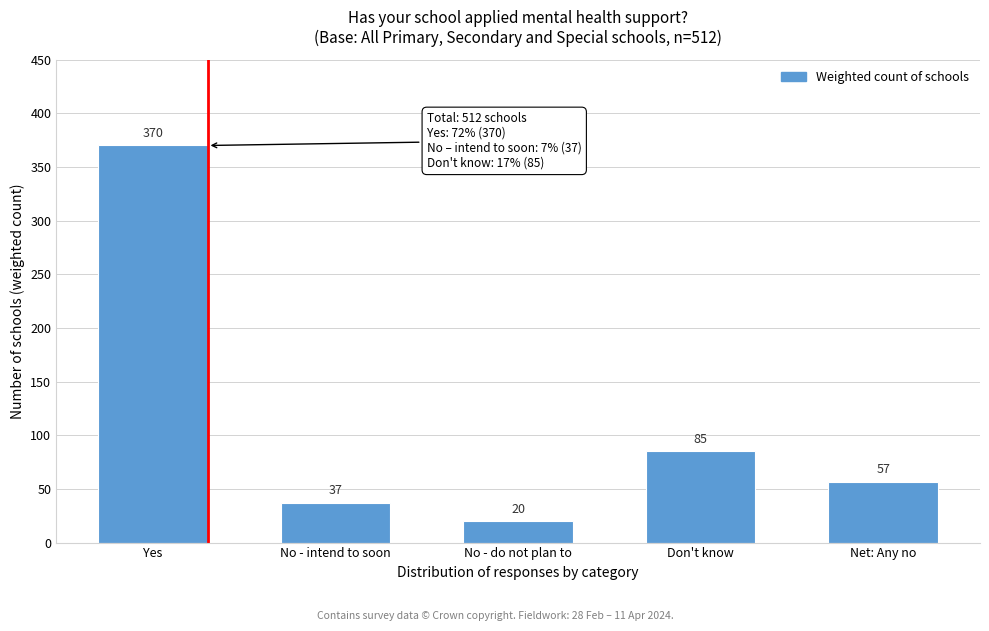

Which category has the highest value across all series?

Yes